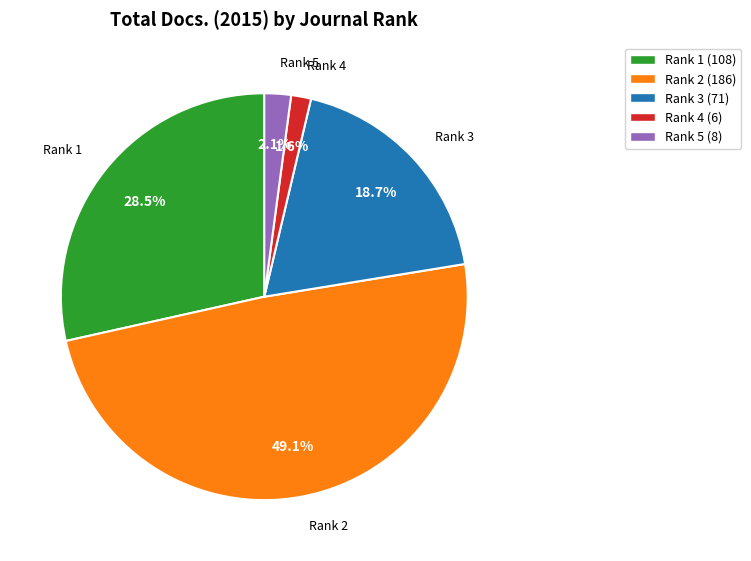

Is there any slice that represents more than half of the pie?

No